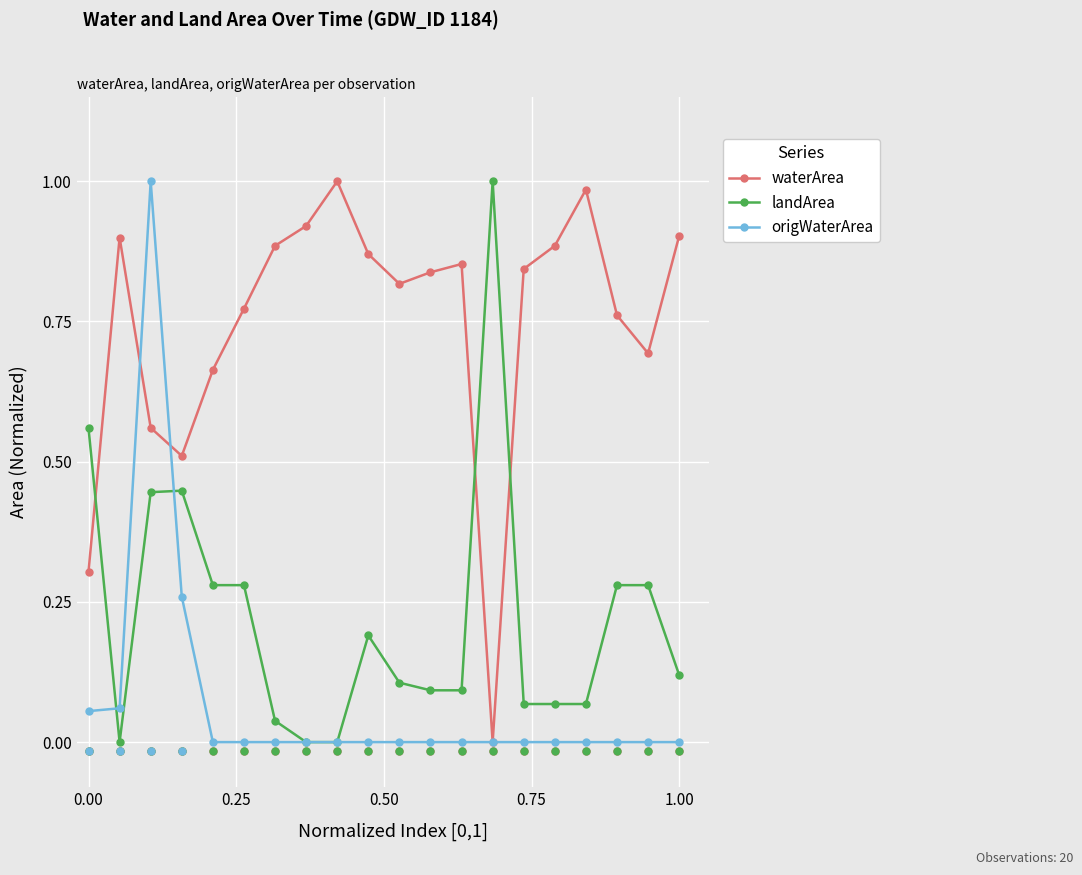

Which series has the largest total across all categories?

waterArea